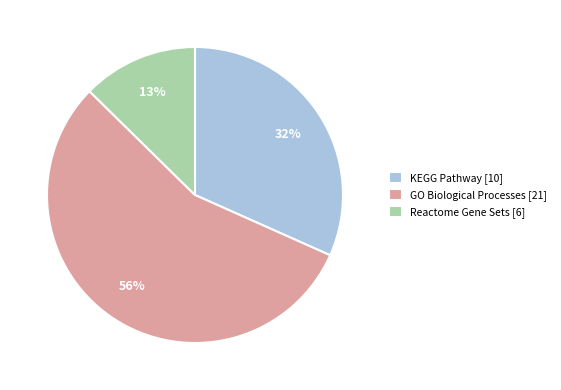

What percentage is the Reactome Gene Sets [6] slice, to the nearest percent?

13%